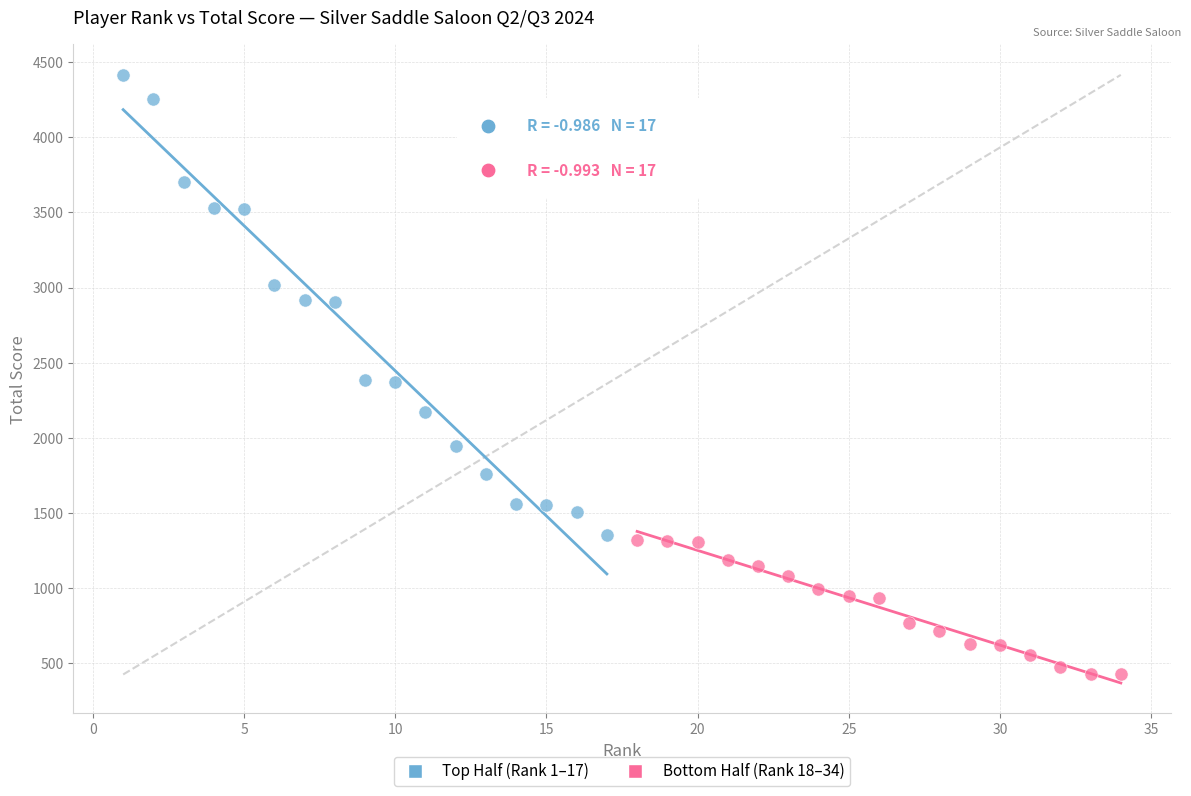

Which series contains the lowest Y value?

Bottom Half (Rank 18–34)